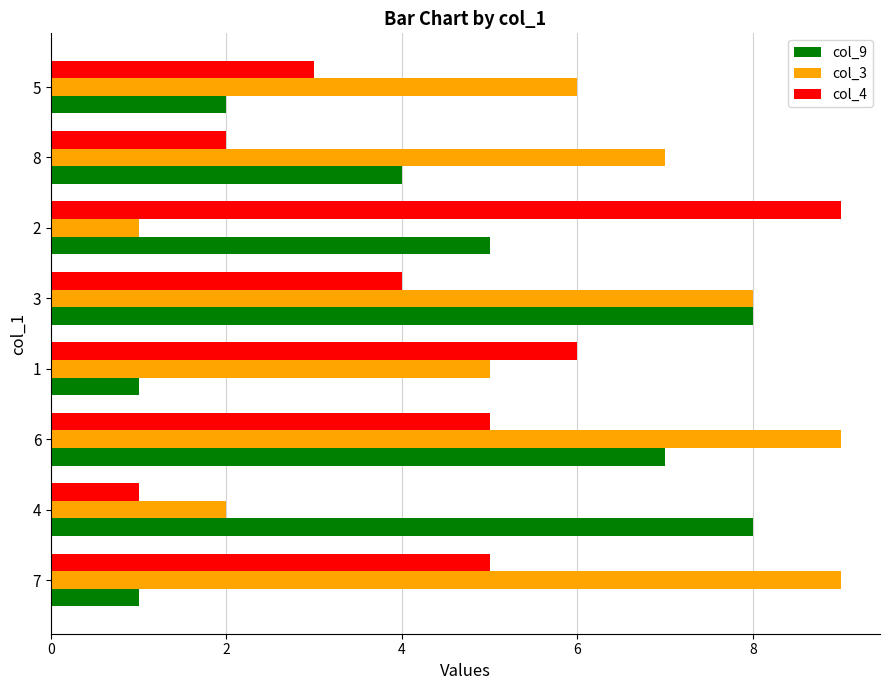

What is the difference between the maximum and second lowest values in the col_4 series?

7